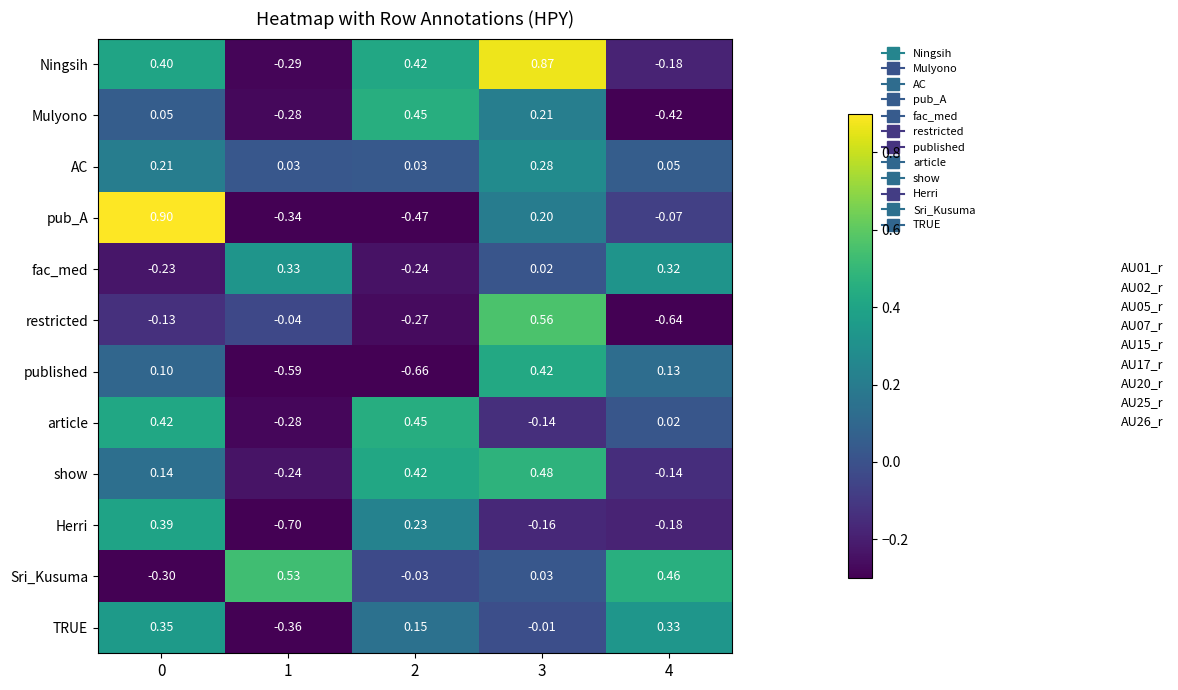

Is the value of article at 0 greater than the value of pub_A at 0?

No